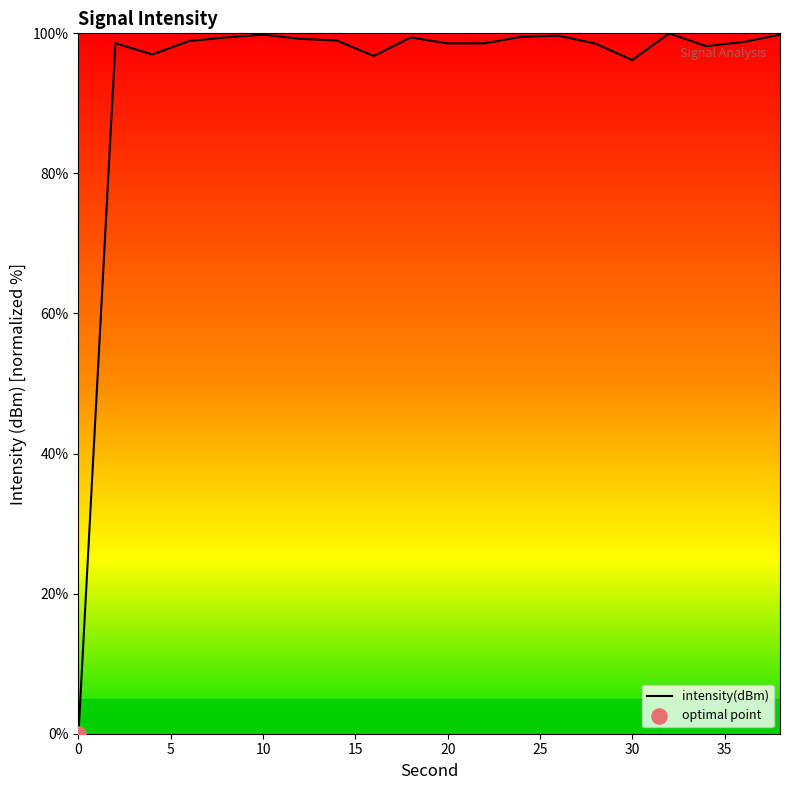

What is the difference between the maximum and minimum values?

100.0